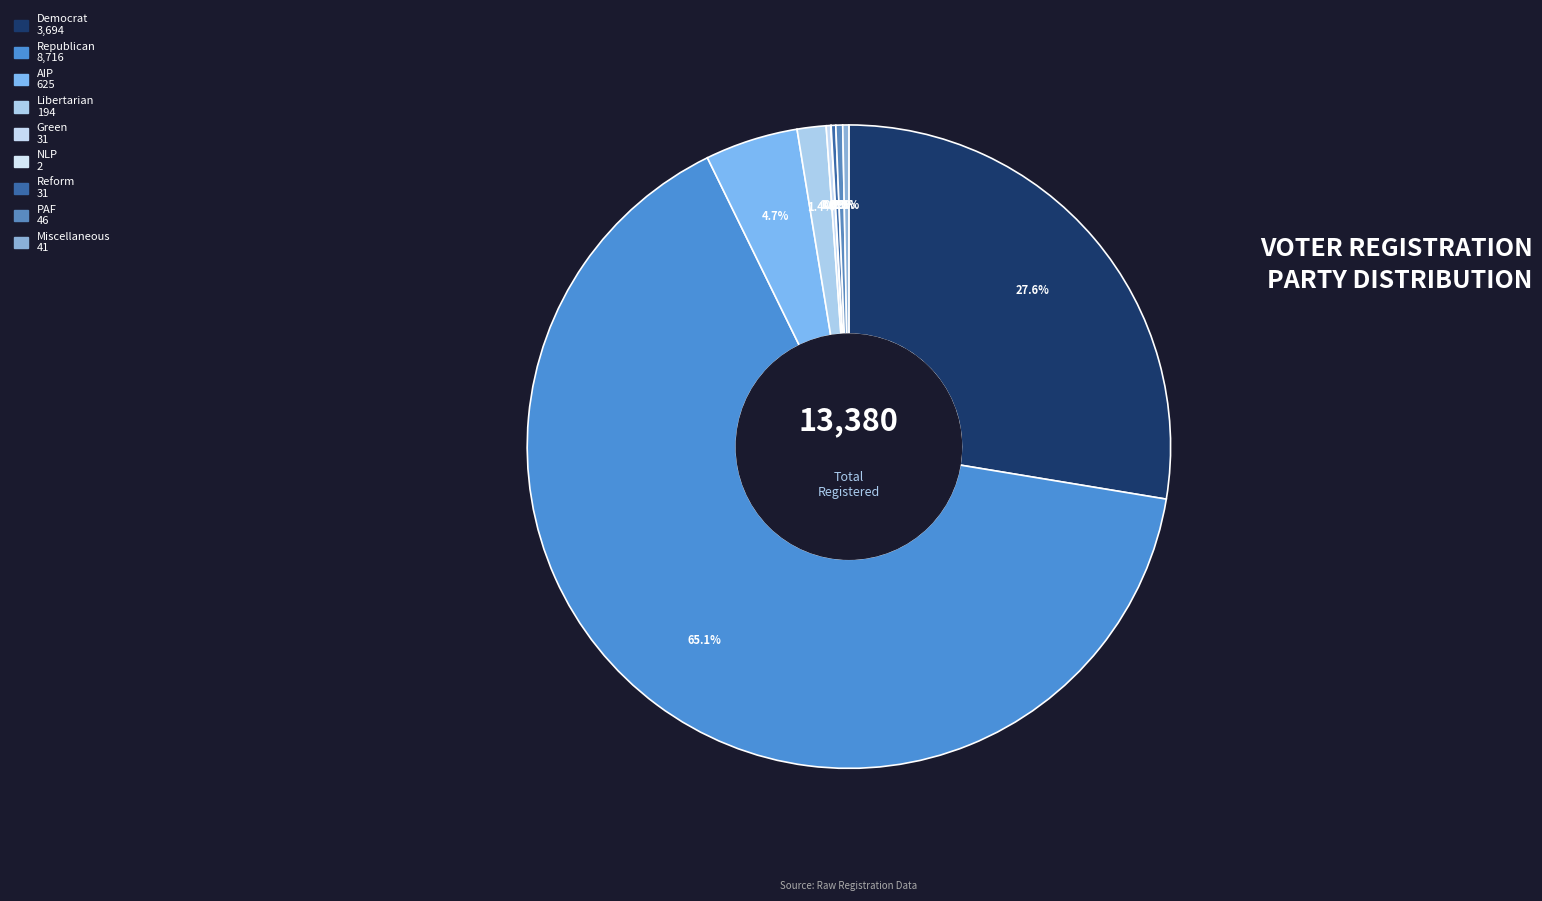

What is the smallest slice in the pie chart?

nlp